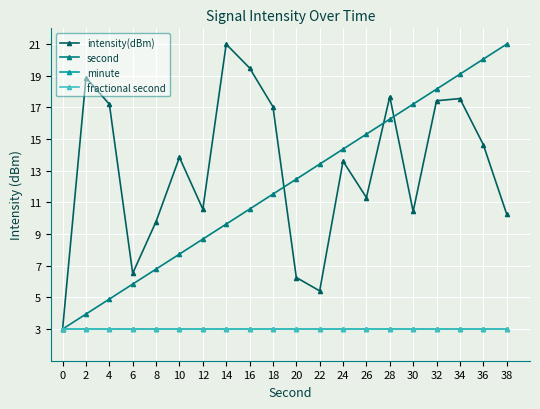

What is the sum of all fractional second values?

60.0